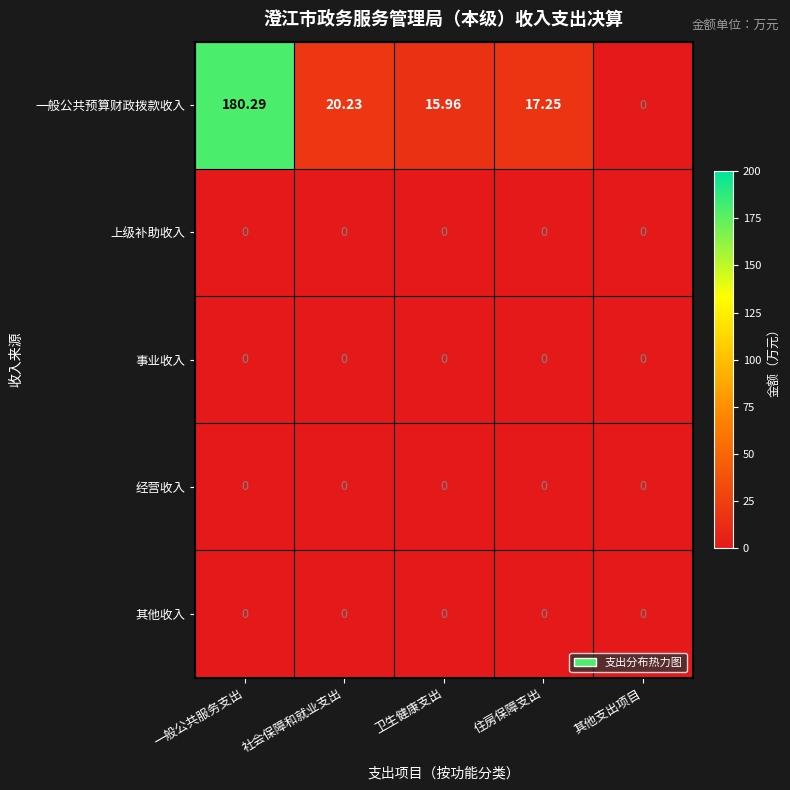

Which series has the largest range (max minus min)?

一般公共预算财政拨款收入